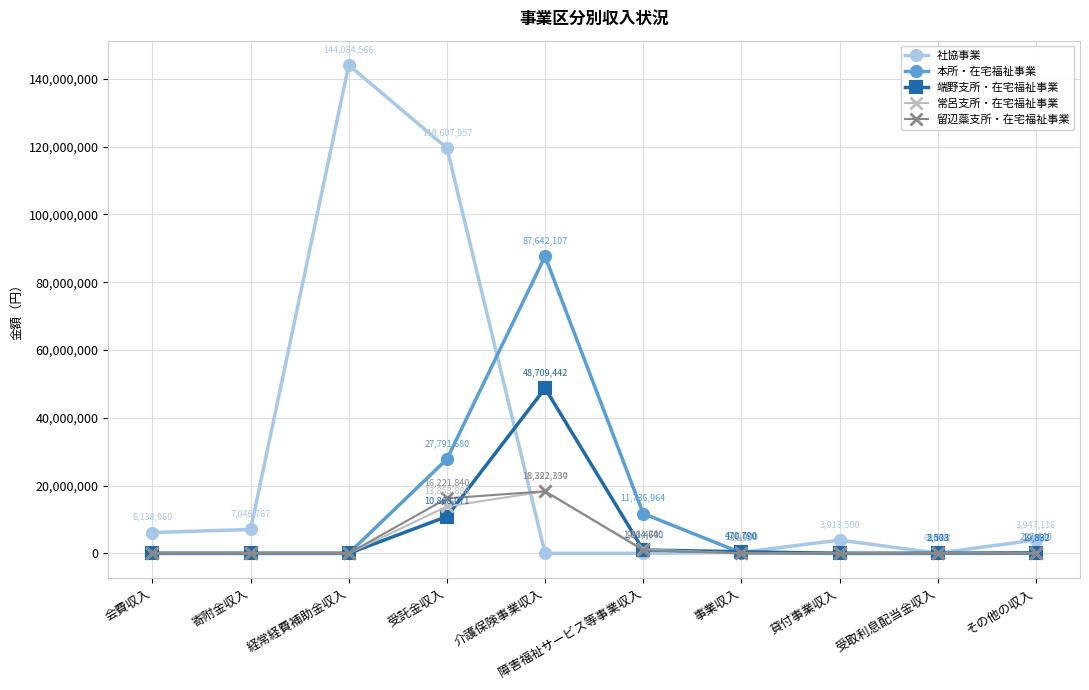

Is it true that 留辺蘂支所・在宅福祉事業 equals 29887826 at 介護保険事業収入?

False